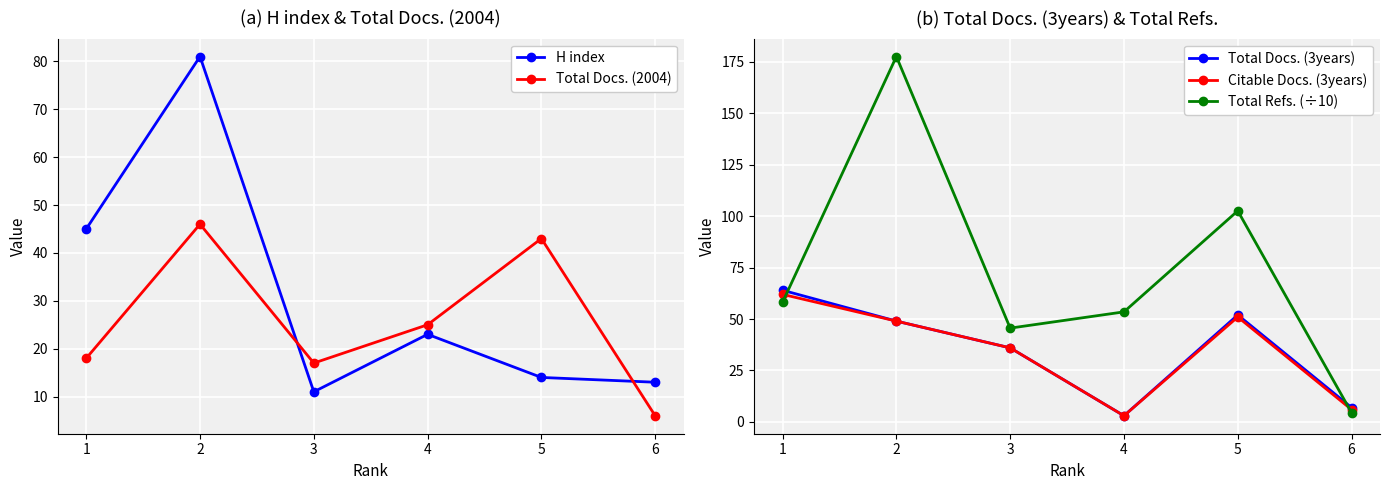

Reading right to left, what are all the values shown in this chart?

H index: 13.0	14.0	23.0	11.0	81.0	45.0
Total Docs. (2004): 6.0	43.0	25.0	17.0	46.0	18.0
Total Docs. (3years): 7.0	52.0	3.0	36.0	49.0	64.0
Citable Docs. (3years): 6.0	51.0	3.0	36.0	49.0	62.0
Total Refs. (÷10): 4.5	102.6	53.5	45.6	177.6	58.2